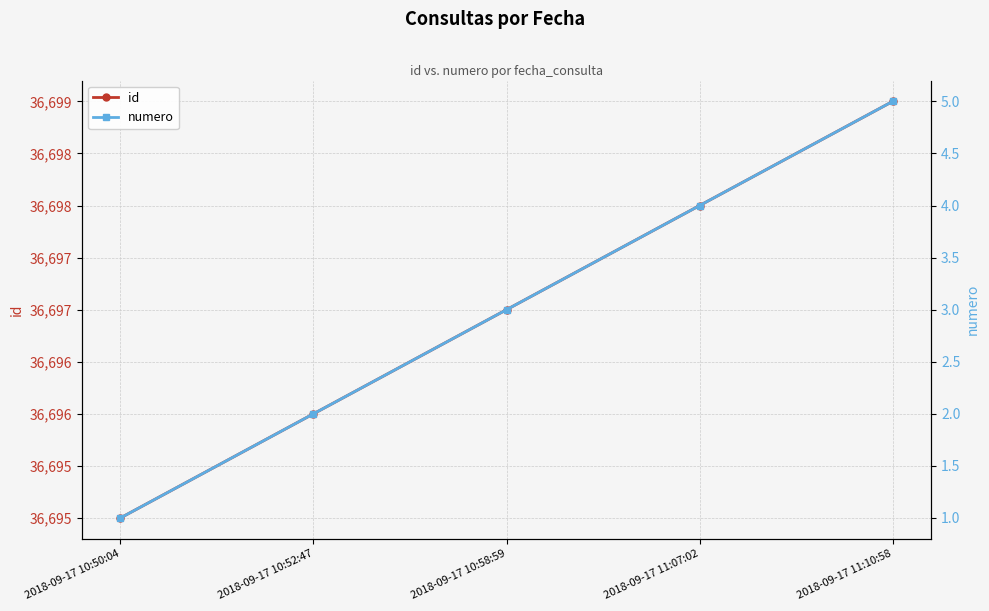

What is the total value across all series at 2018-09-17 10:58:59?

36700